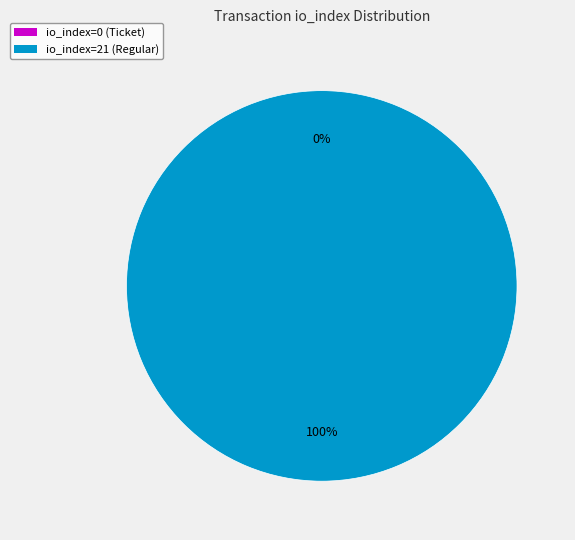

True or false: io_index=21 accounts for 100% of the total.

True